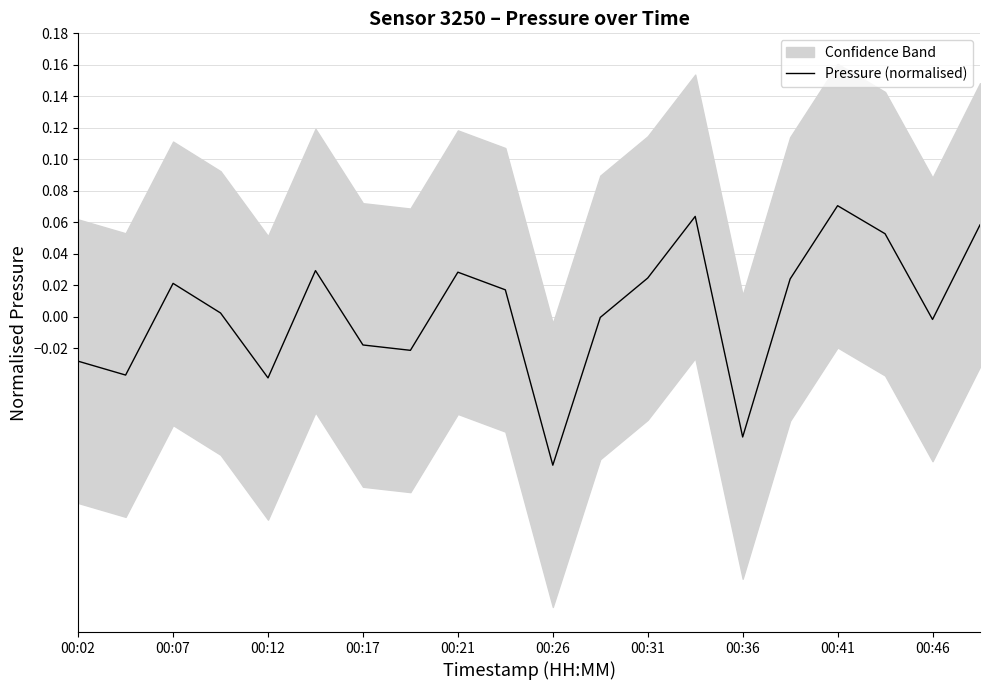

Which category has the lowest value in the Pressure (normalised) series?

00:26